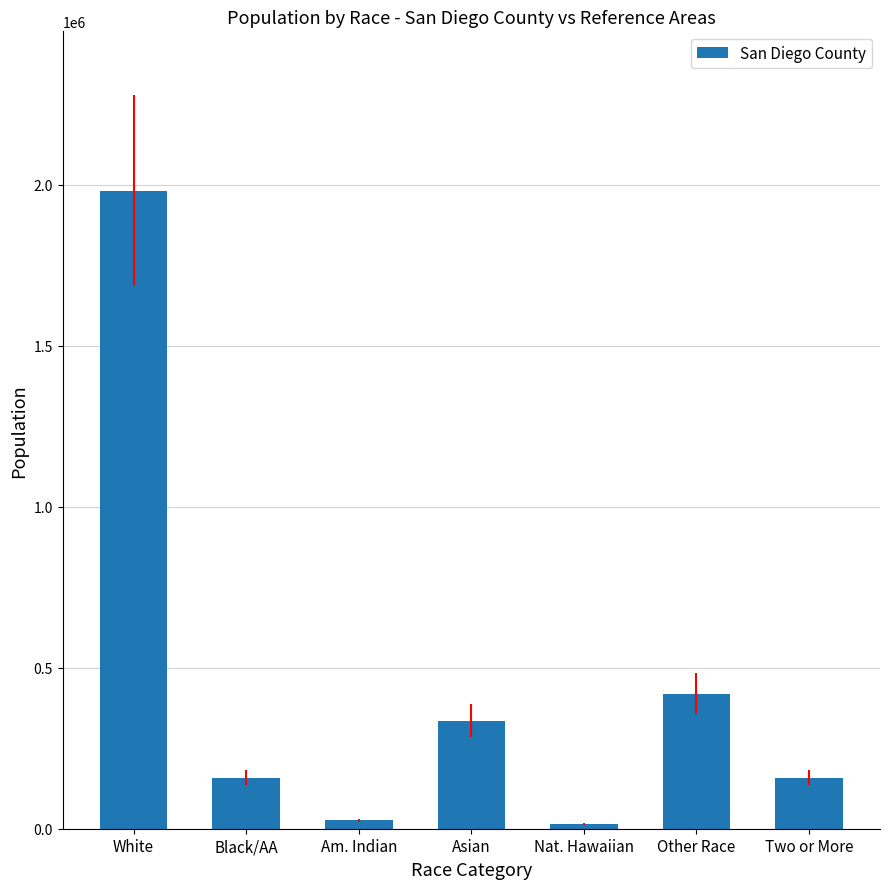

What is the ratio of the value at Other Race to the value at Black/AA?

2.7